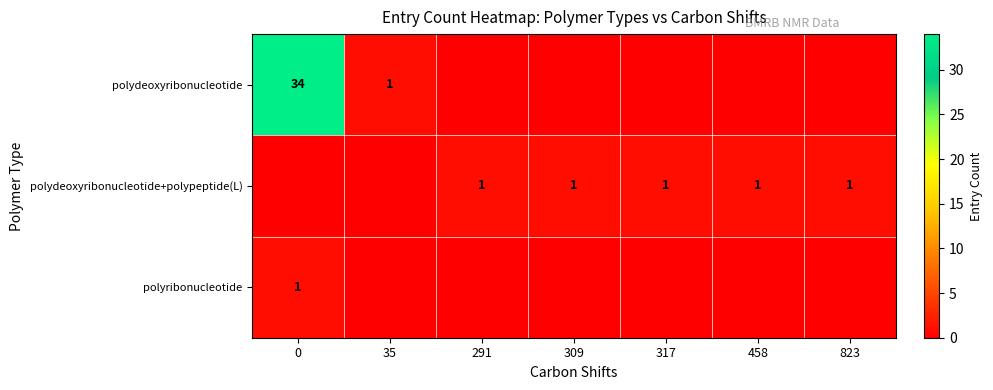

Is it true that polydeoxyribonucleotide+polypeptide(L) equals 1 at 291?

True